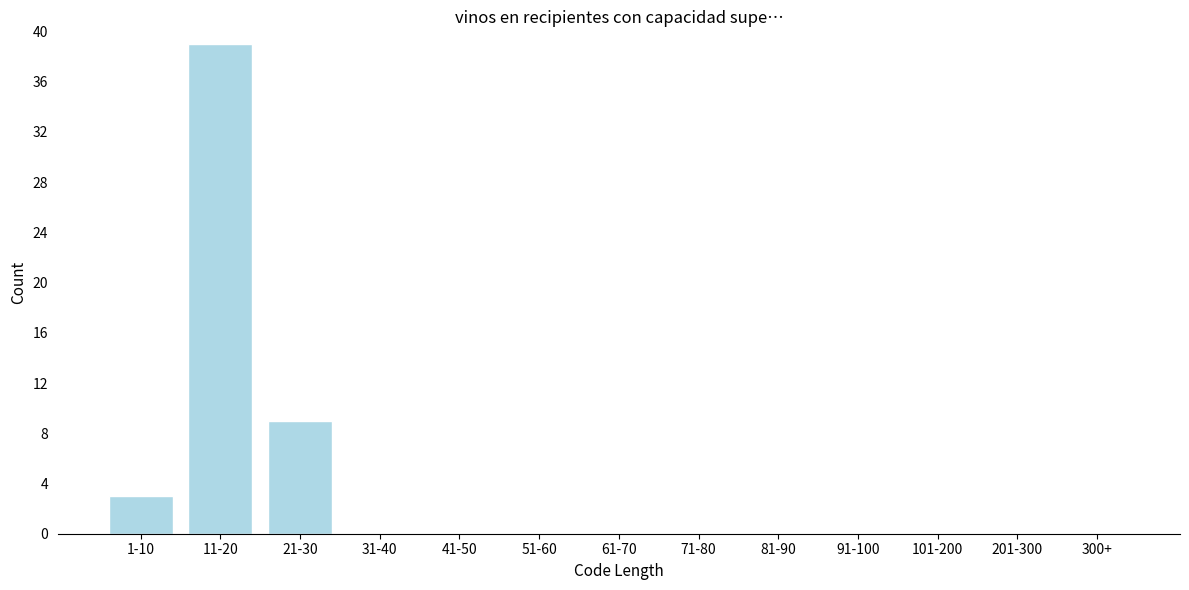

Reading right to left, extract all data points from this chart.

300+=0	201-300=0	101-200=0	91-100=0	81-90=0	71-80=0	61-70=0	51-60=0	41-50=0	31-40=0	21-30=9	11-20=39	1-10=3